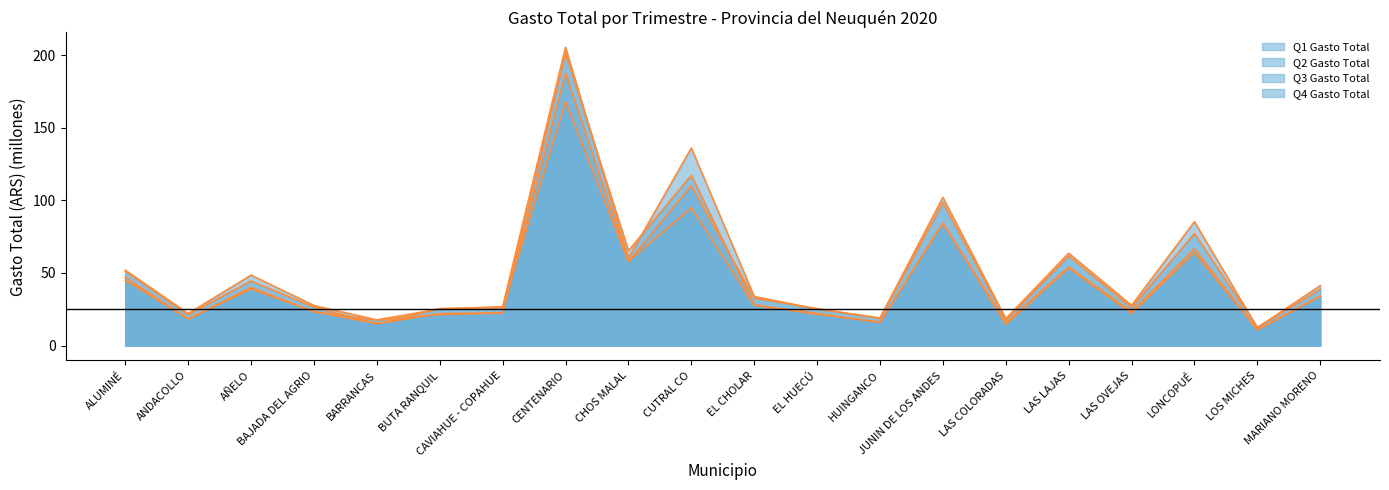

Where does the Q1 Gasto Total series first go above 27?

ALUMINÉ